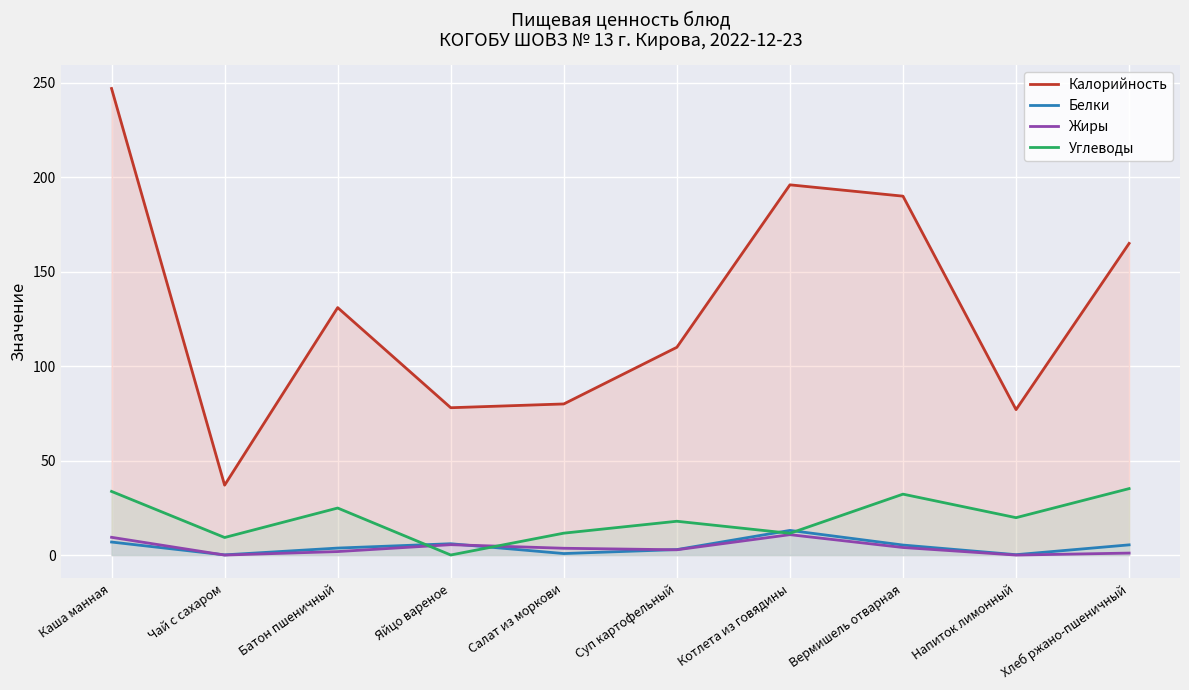

At how many categories does at least one series exceed 32?

10